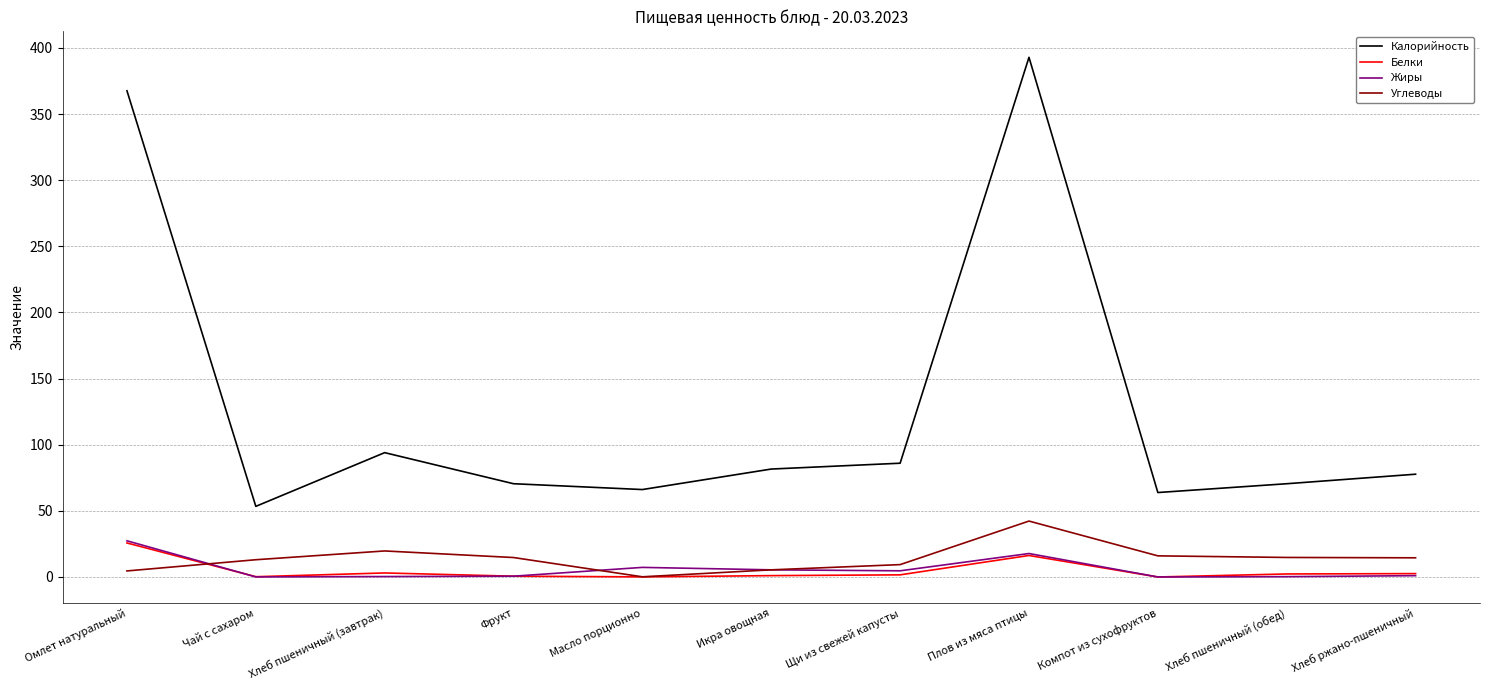

Does the chart have visible grid lines?

Yes